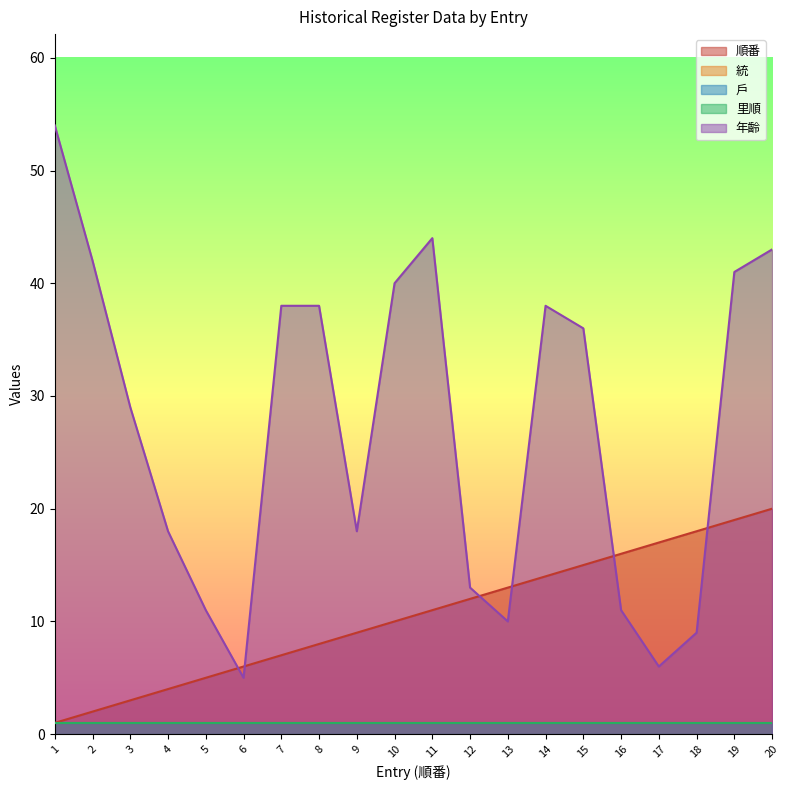

What is the lowest value of the 順番 series?

1